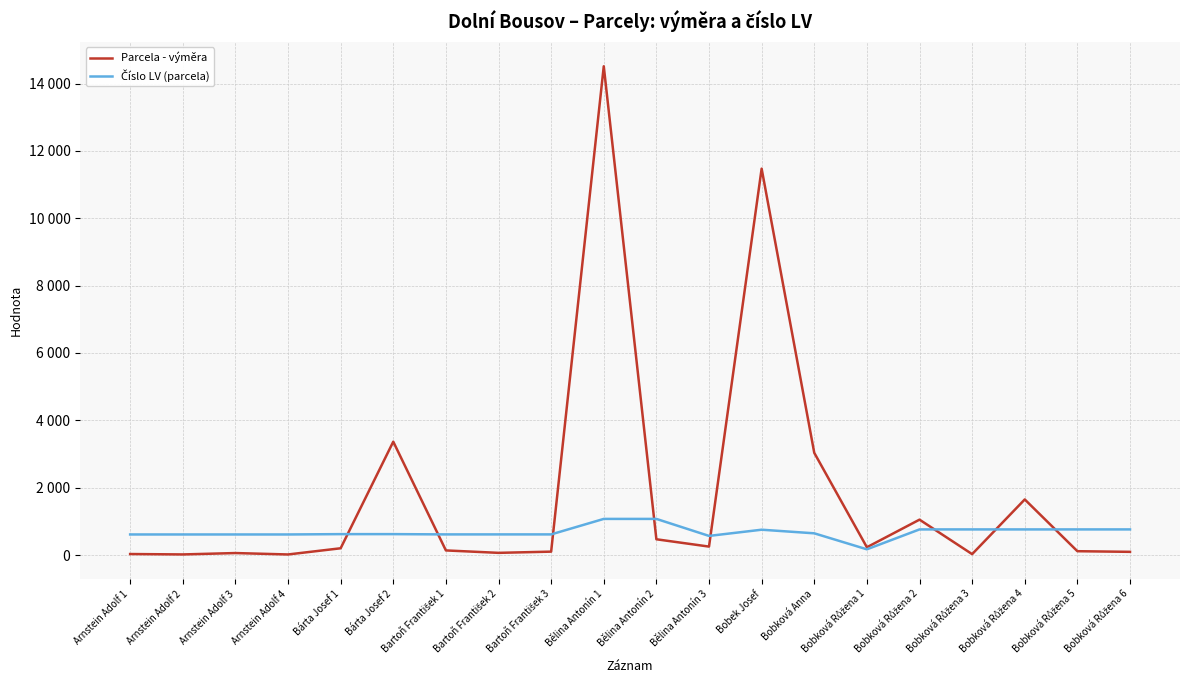

The Parcela - výměra series shows 219 at Bartoň František 1. True or false?

False